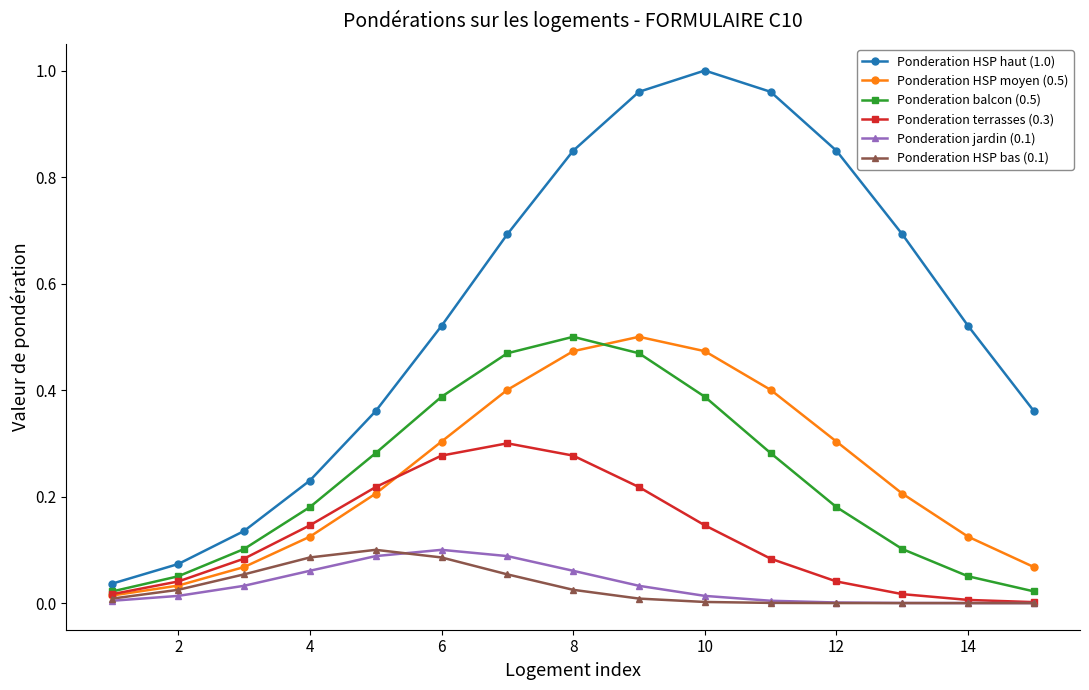

Which series has the largest total across all categories?

Ponderation HSP haut (1.0)